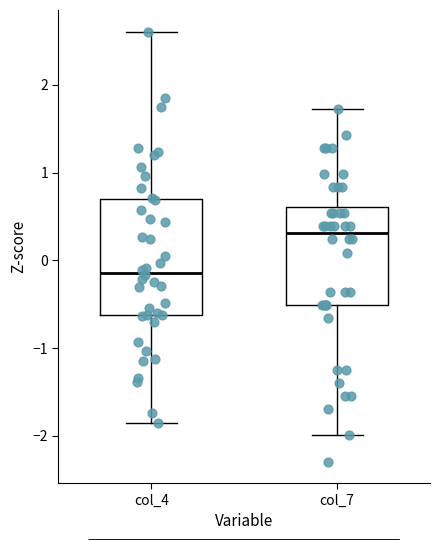

Which box is the tallest, from its lower edge to its upper edge?

col_4